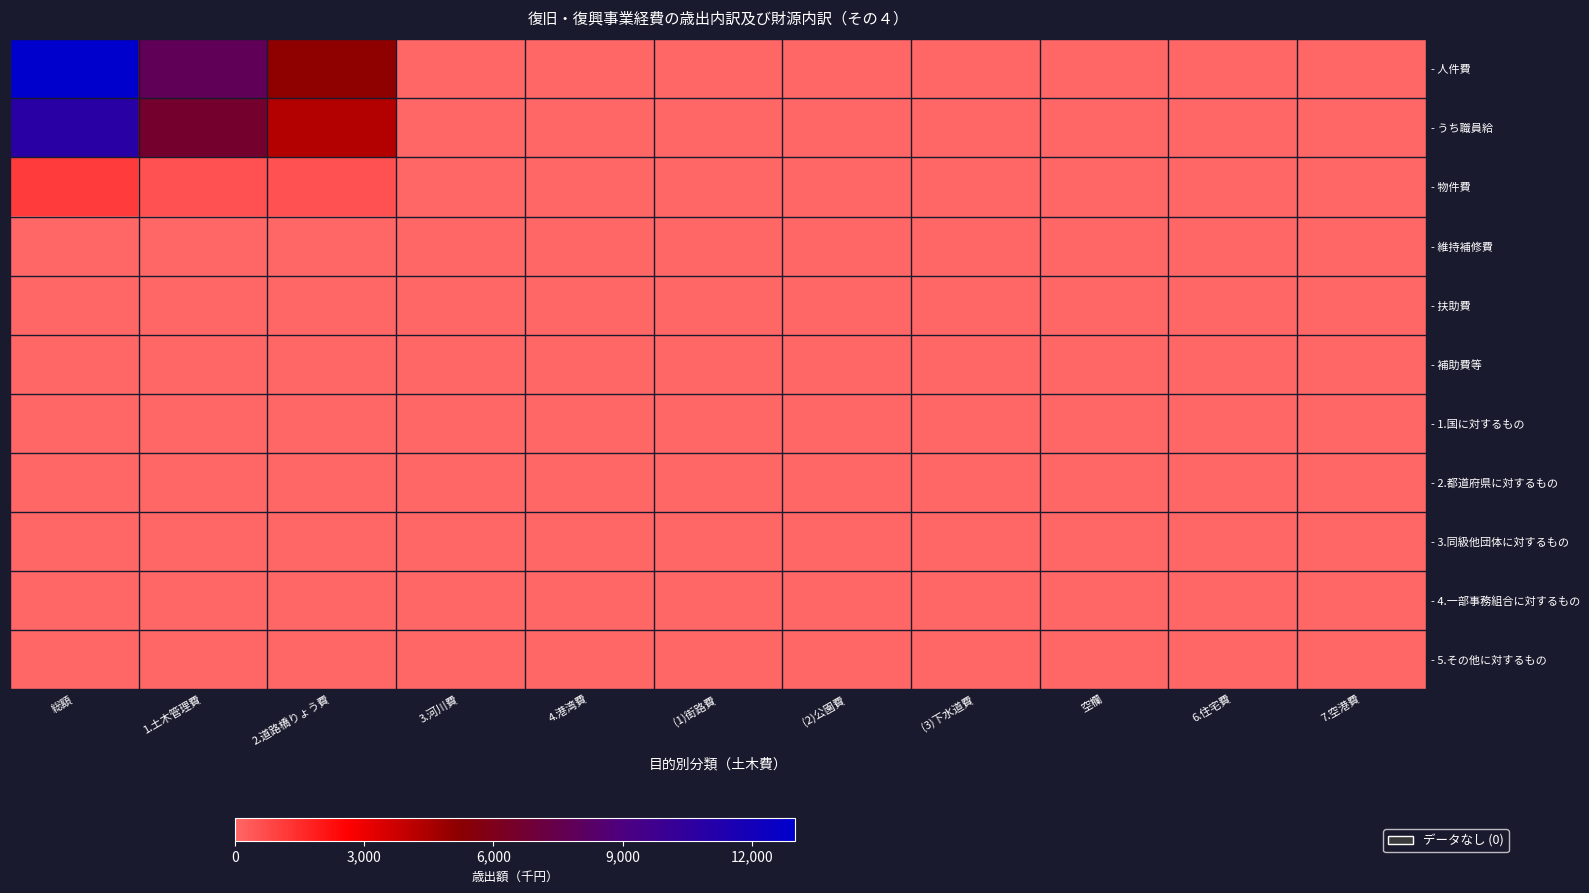

What is the maximum value shown in the chart?

12932